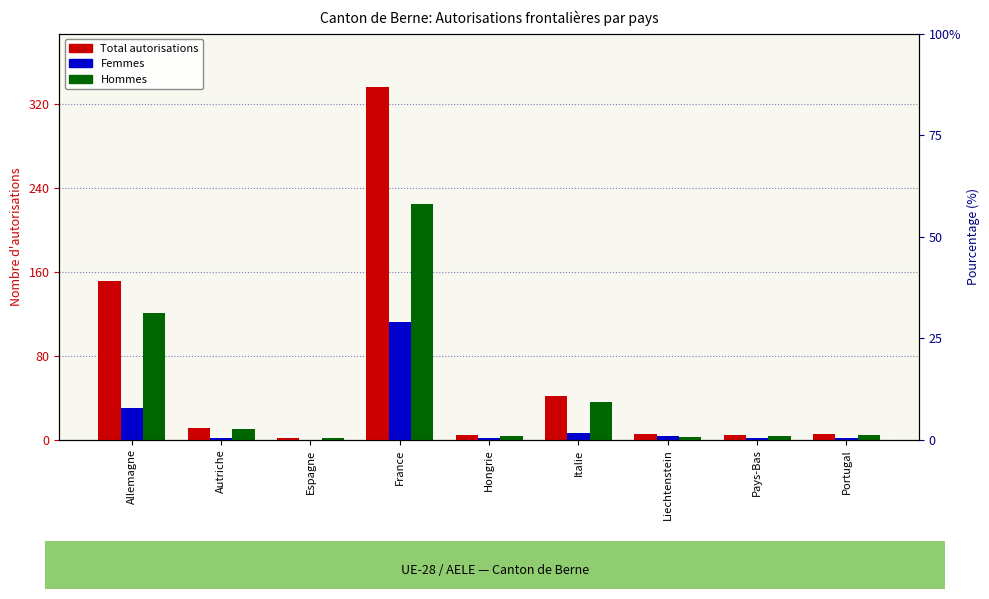

At which label does Hommes reach its minimum?

Espagne